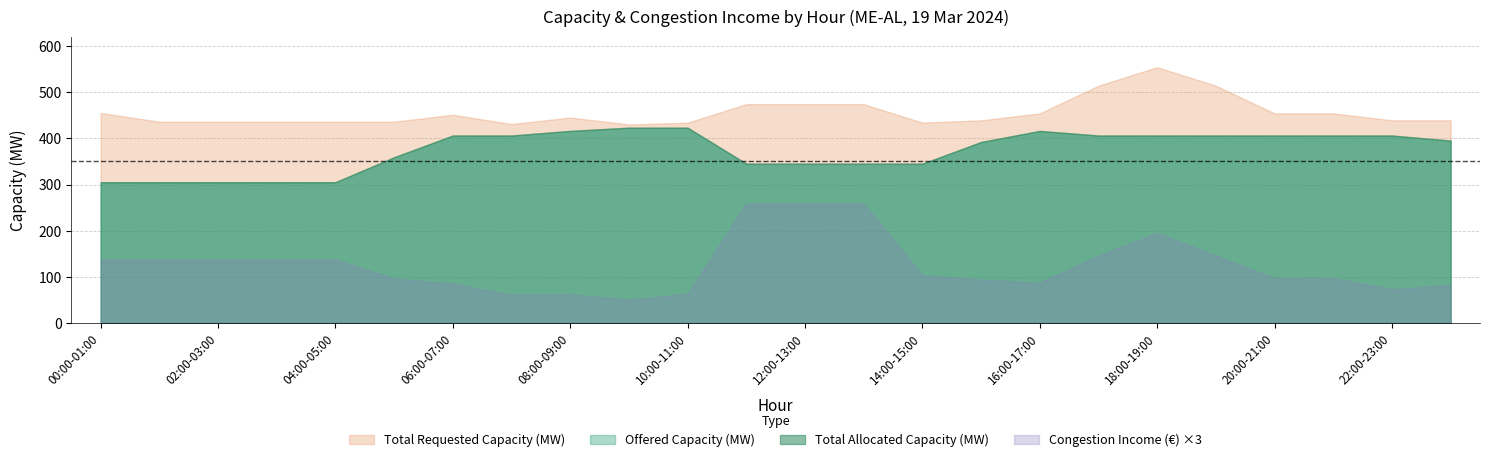

Count the number of categories in the chart.

24